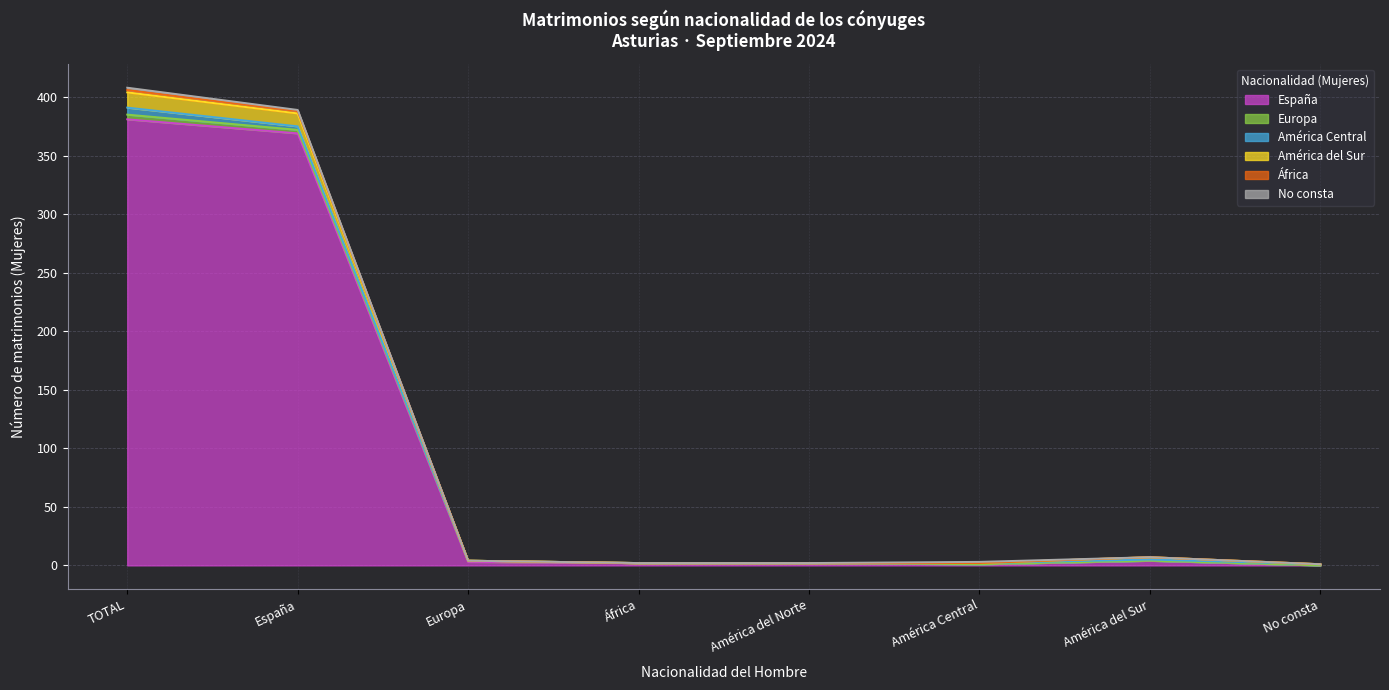

Is it true that España equals 82 at TOTAL?

False